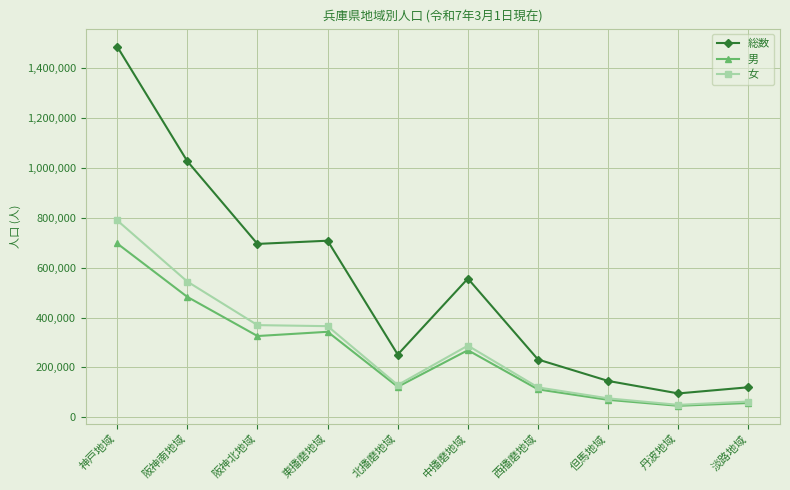

What is the value of the 男 point at the 8th from the left?

69834